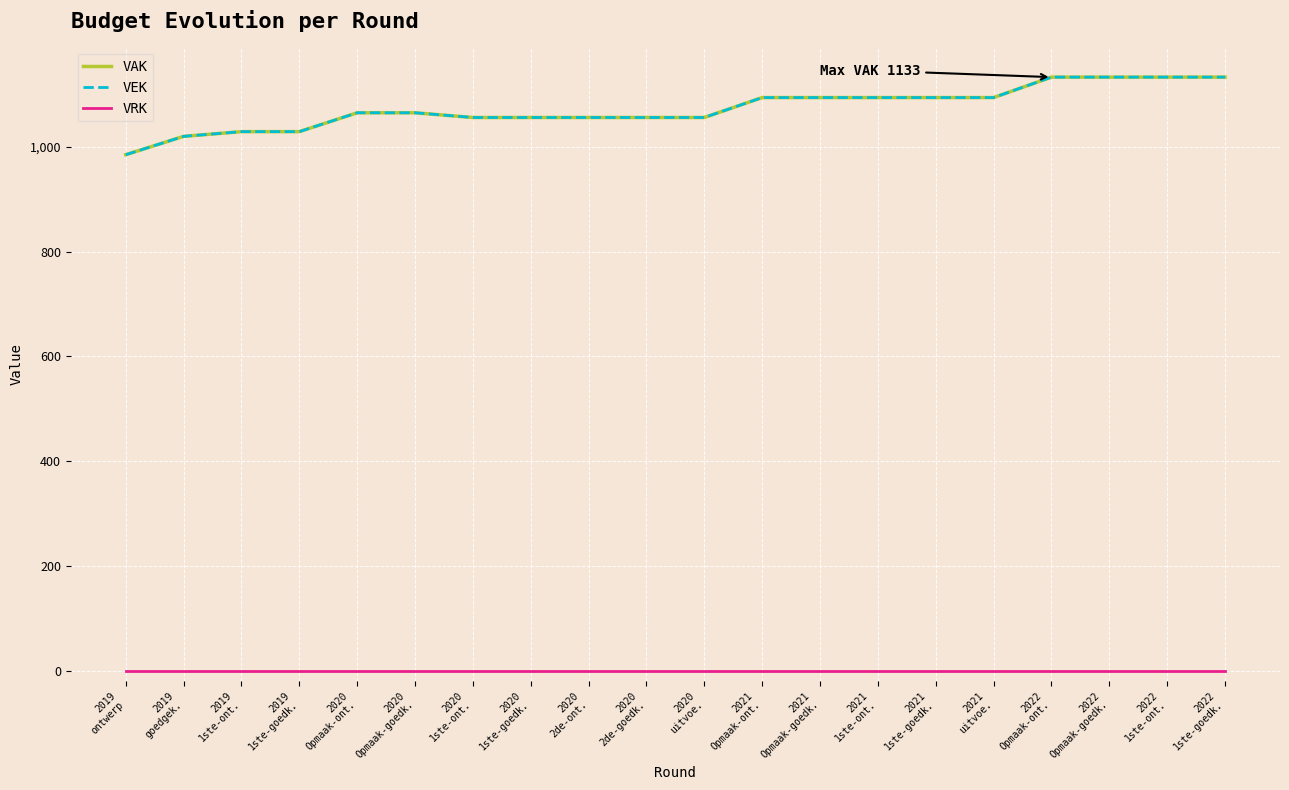

How many lines are shown in the chart?

3